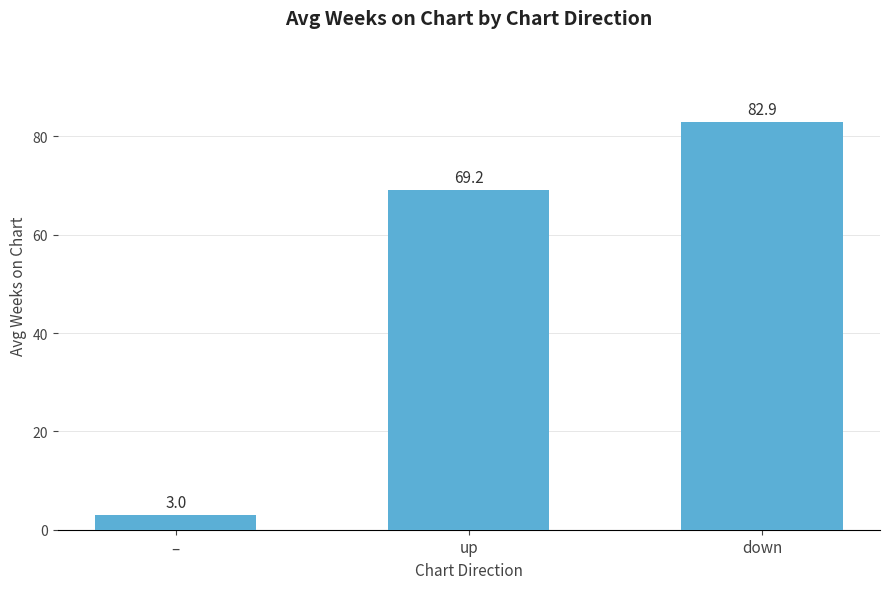

True or false: the data shows 105.0 at up.

False